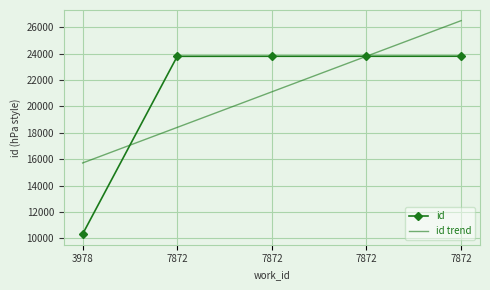

What is the value of the 3rd point from the left?

23800